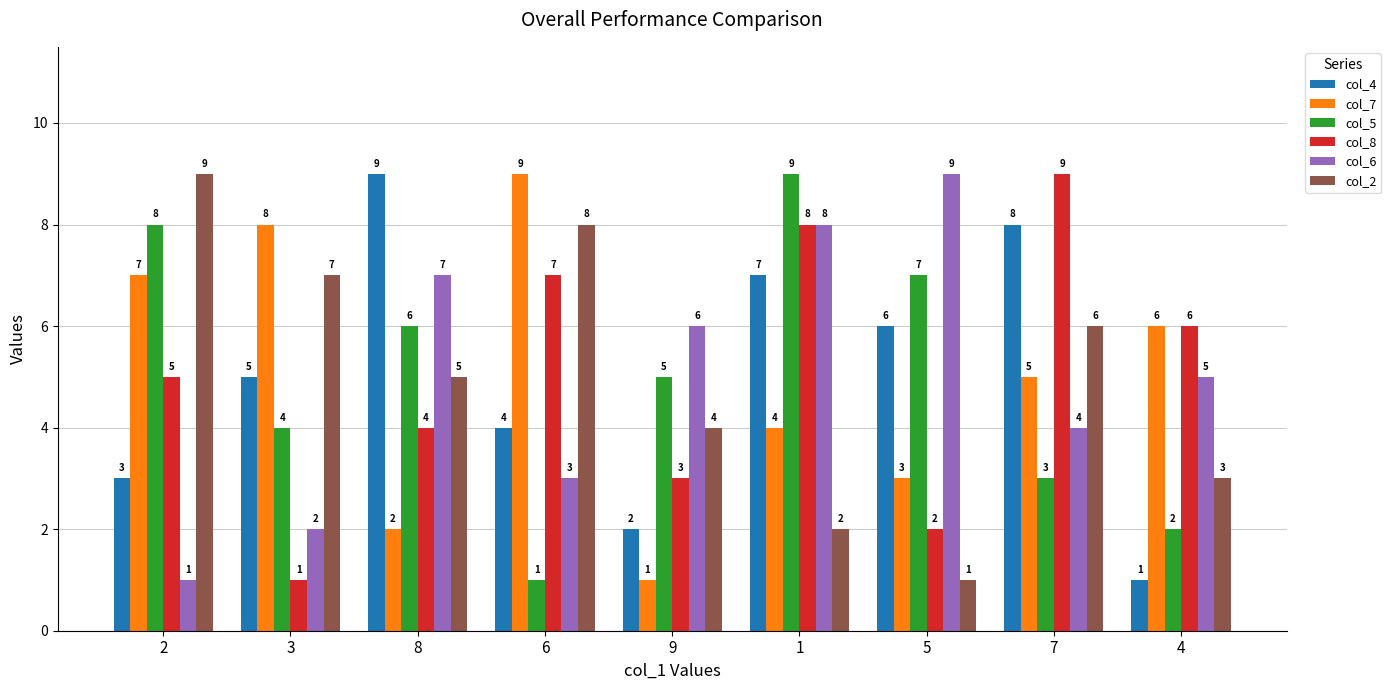

What is the maximum value shown in the chart?

9